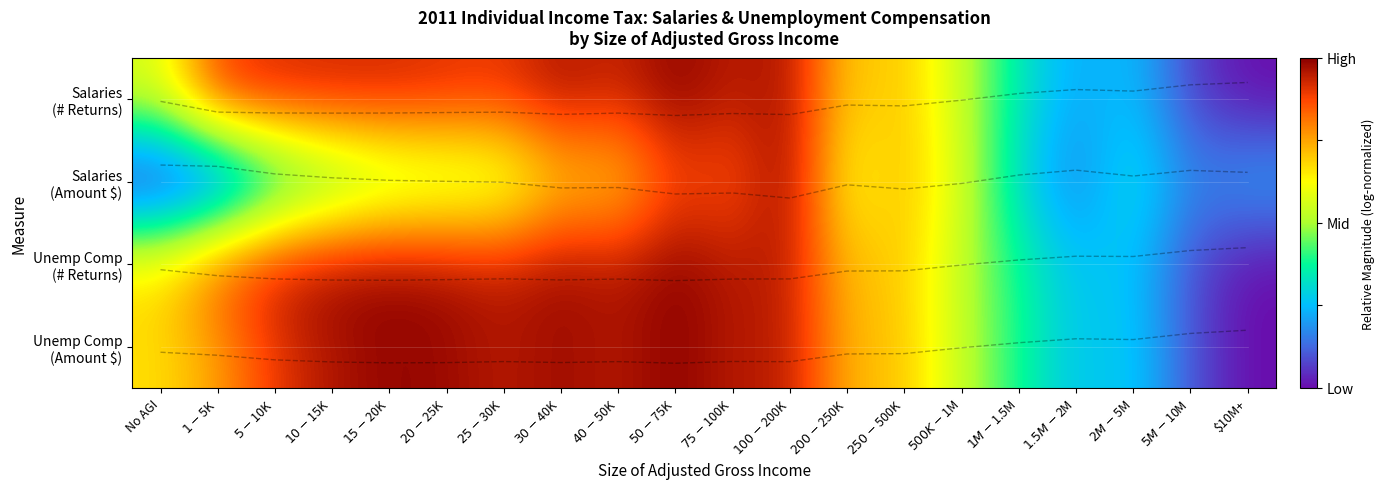

What is the difference between the maximum and second lowest values in the Salaries (# Returns) series?

0.9